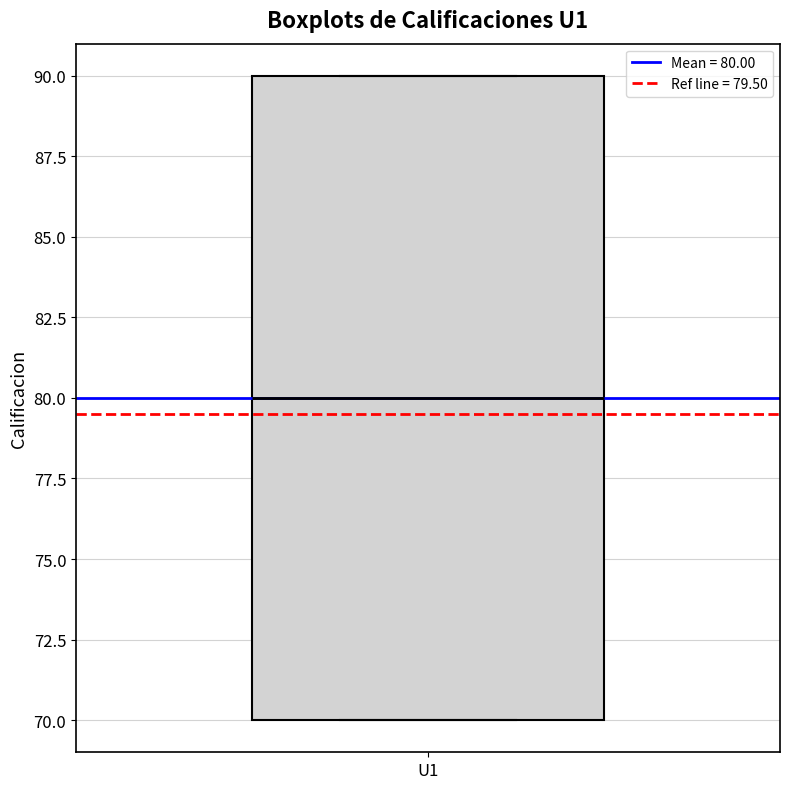

Transcribe this box plot: give where the median line is, the range the box spans, and where the two whiskers end, as read against the y-axis. The values are not printed on the chart, so give them approximately, as read against the axis.

median 80, box 70 to 90, whiskers 70 to 90